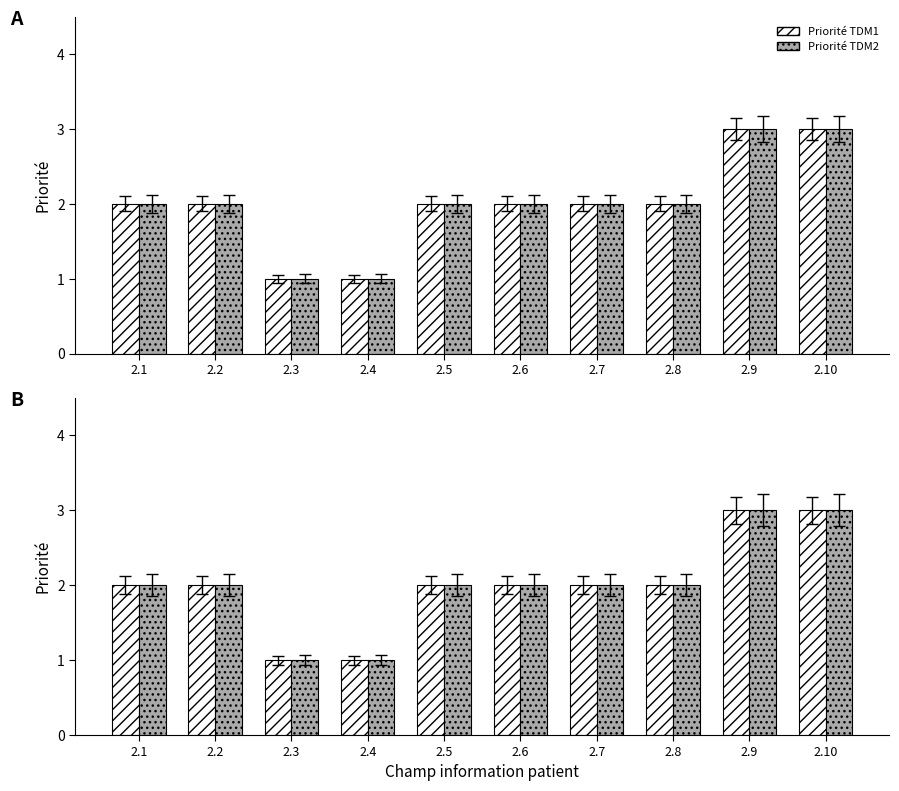

What is the approximate value of Priorité TDM1 at 2.6?

2